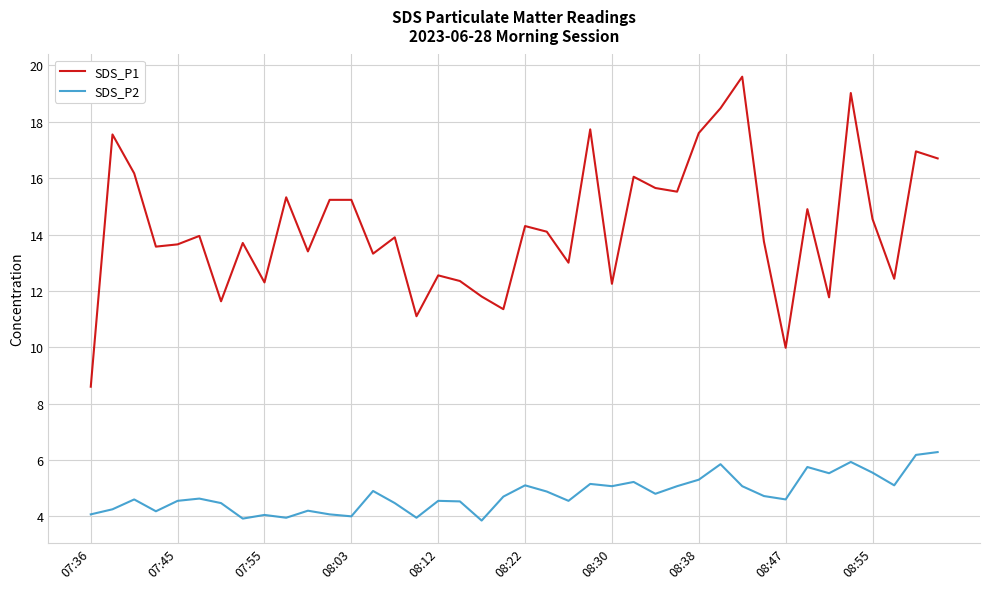

What are all the series names shown in the legend?

SDS_P1, SDS_P2